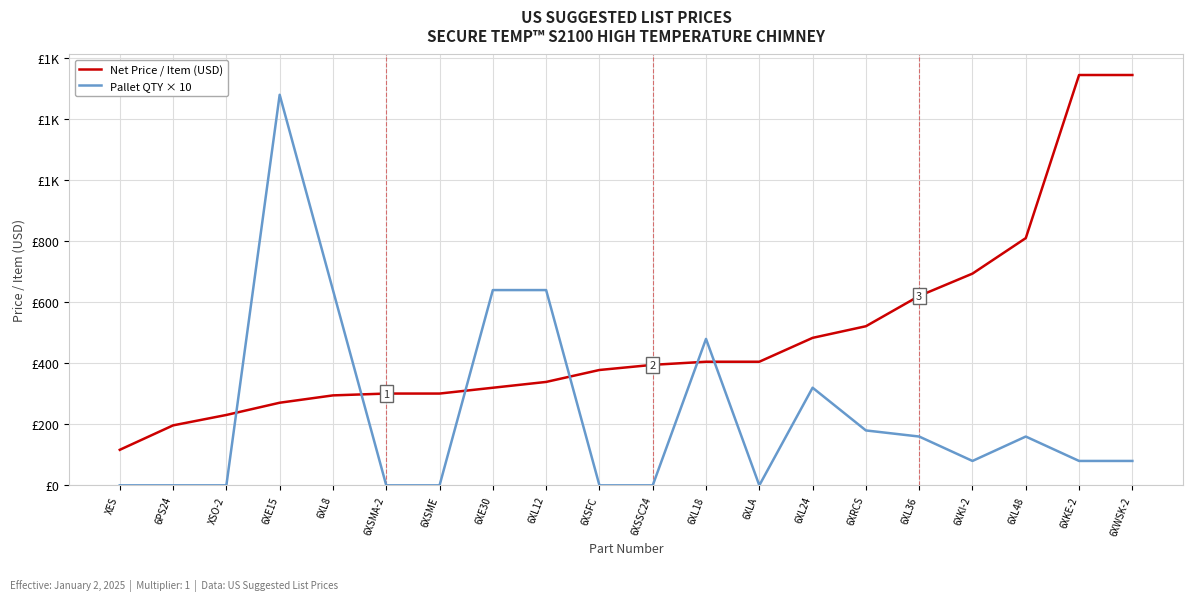

What is the difference between the maximum and minimum values in the Net Price / Item (USD) series?

1228.3